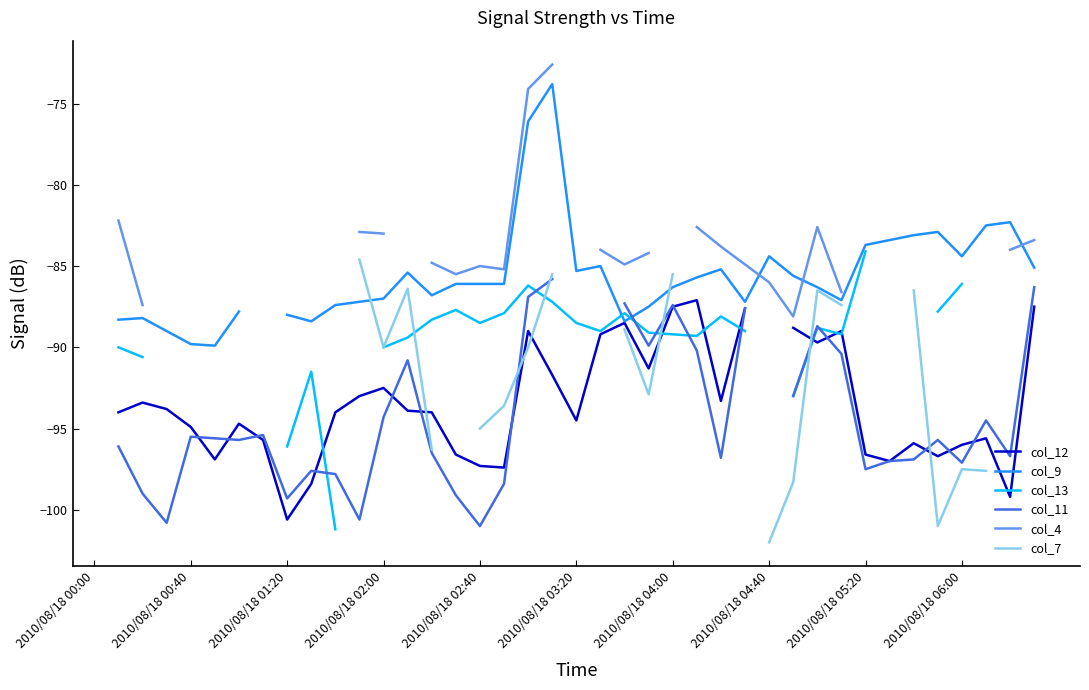

Between which two adjacent categories do col_9 and col_4 first intersect?

27 and 28